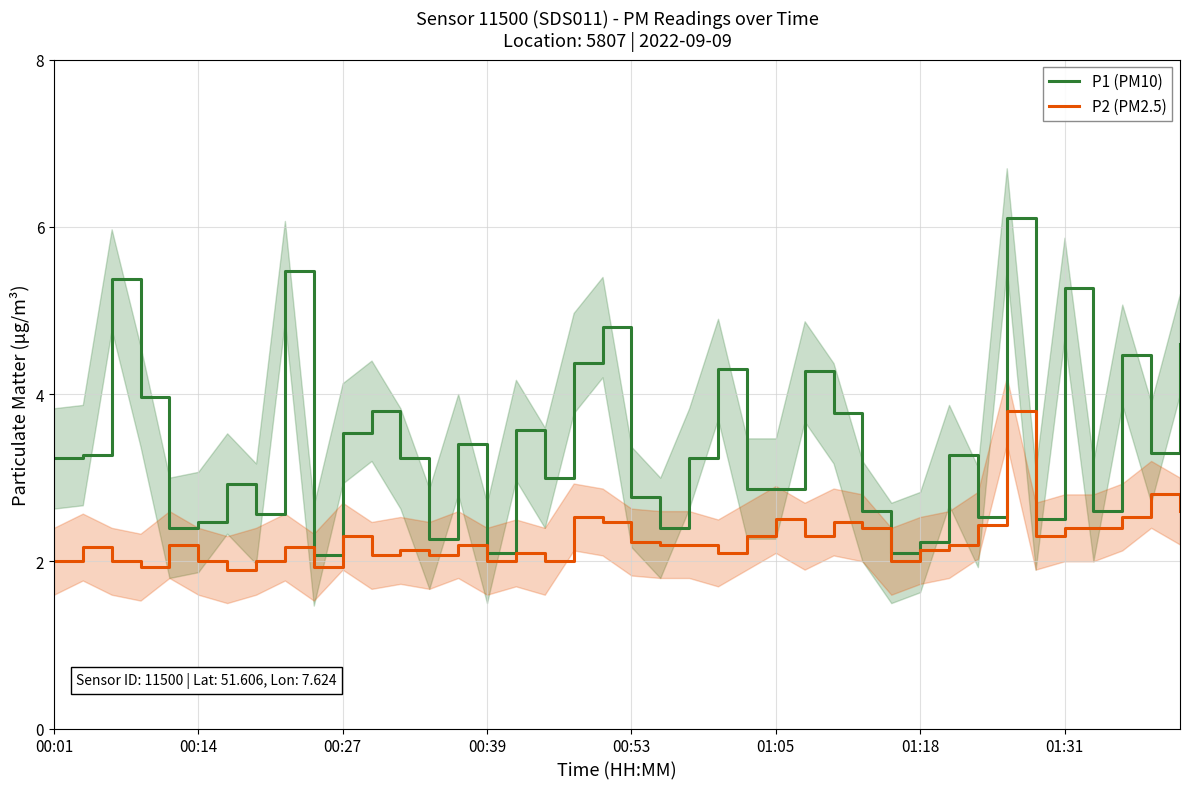

Rank the series by their average value, from lowest to highest.

P2 (PM2.5), P1 (PM10)